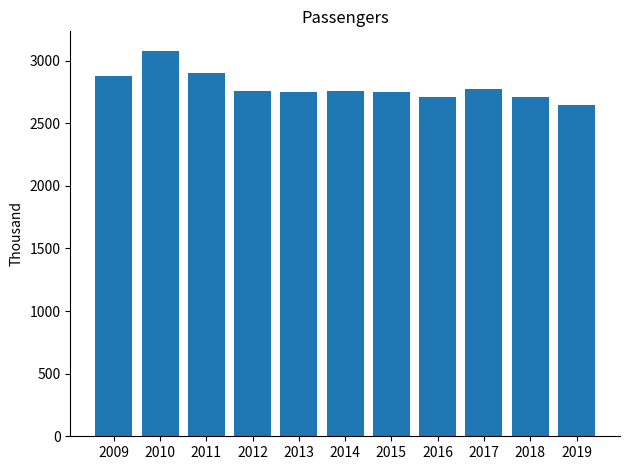

Where is the data nearest to the value 2862?

2009